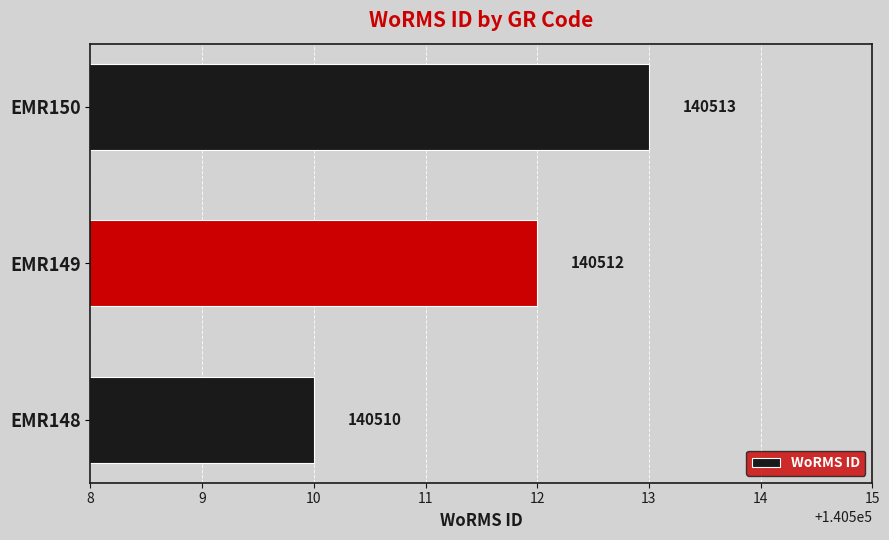

How many categories are shown in the chart?

3